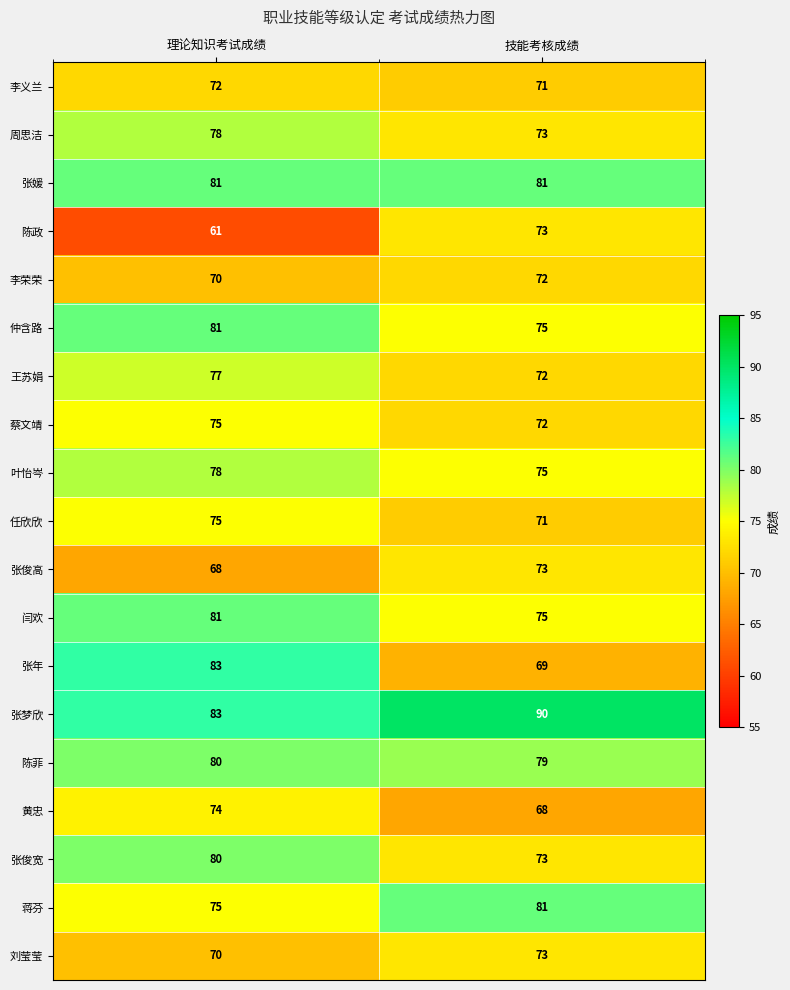

At which category does the chart reach its peak across all series?

技能考核成绩